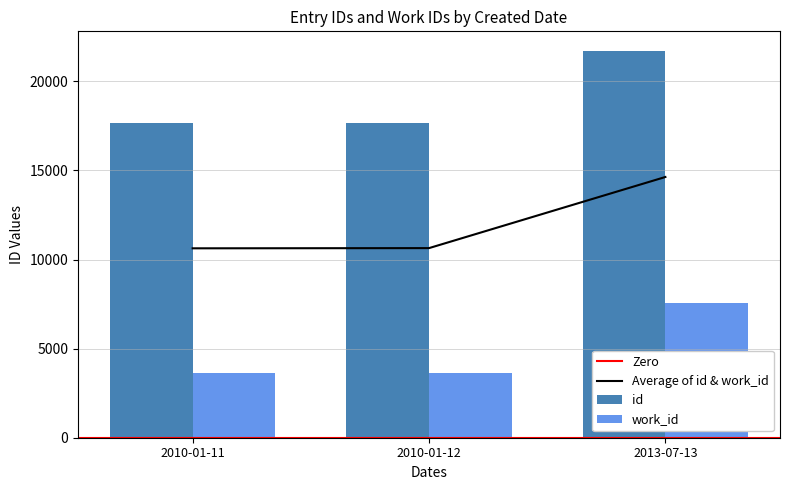

At which category does the chart reach its minimum across all series?

2010-01-11